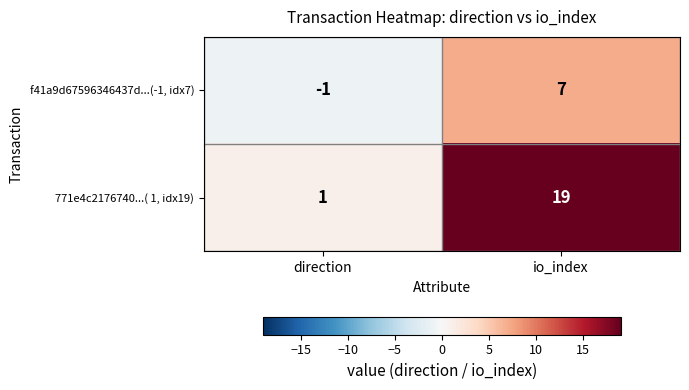

At which category is the sum across all series the highest?

io_index